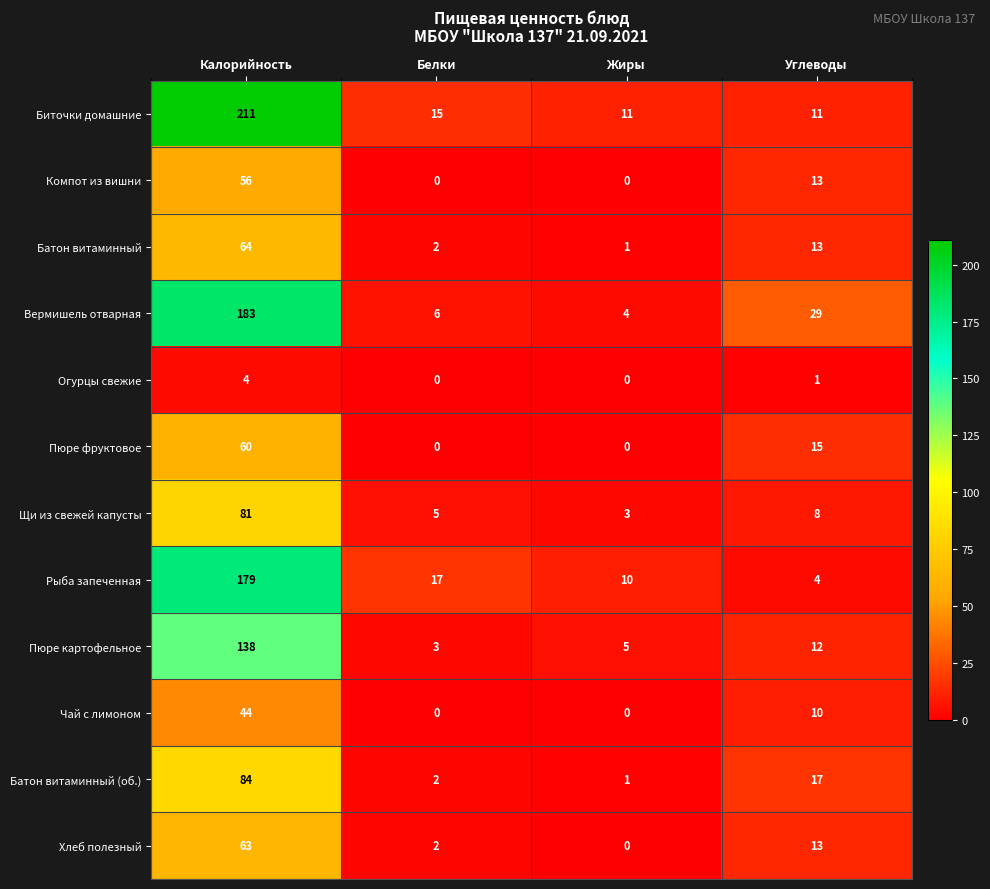

Which series has the largest total across all categories?

Биточки домашние